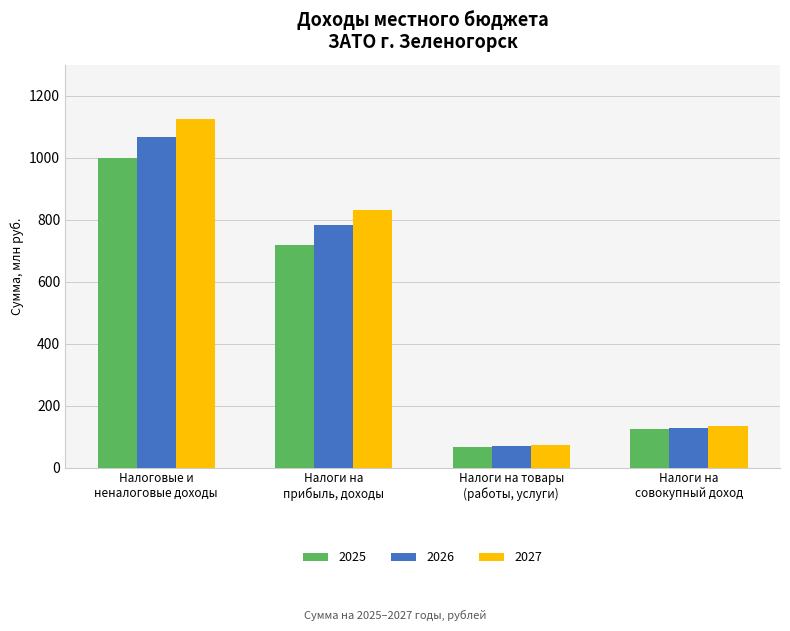

At which category is the sum across all series the highest?

Налоговые и
неналоговые доходы